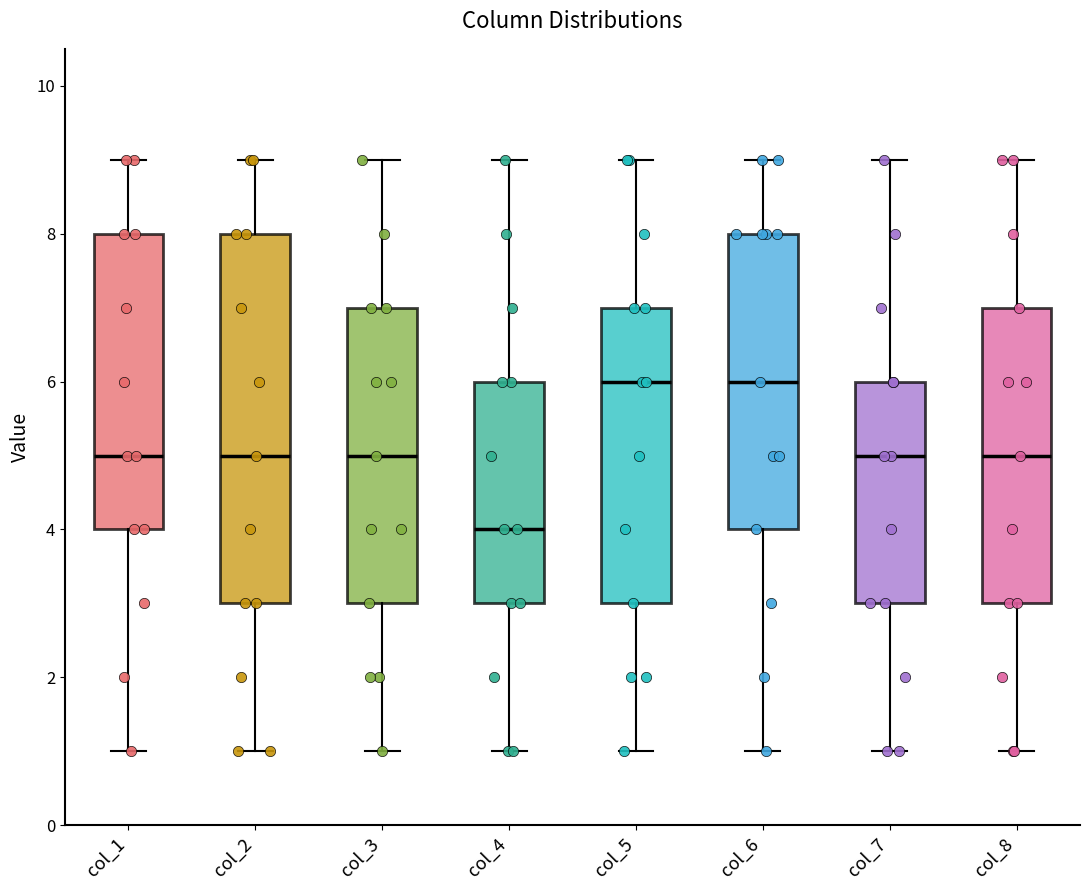

Reading left to right, transcribe this box plot: for each box, give where its median line is, the range the box spans, and where its two whiskers end, as read against the y-axis. The values are not printed on the chart, so give them approximately, as read against the axis.

col_1: median 5, box 4 to 8, whiskers 1 to 9
col_2: median 5, box 3 to 8, whiskers 1 to 9
col_3: median 5, box 3 to 7, whiskers 1 to 9
col_4: median 4, box 3 to 6, whiskers 1 to 9
col_5: median 6, box 3 to 7, whiskers 1 to 9
col_6: median 6, box 4 to 8, whiskers 1 to 9
col_7: median 5, box 3 to 6, whiskers 1 to 9
col_8: median 5, box 3 to 7, whiskers 1 to 9